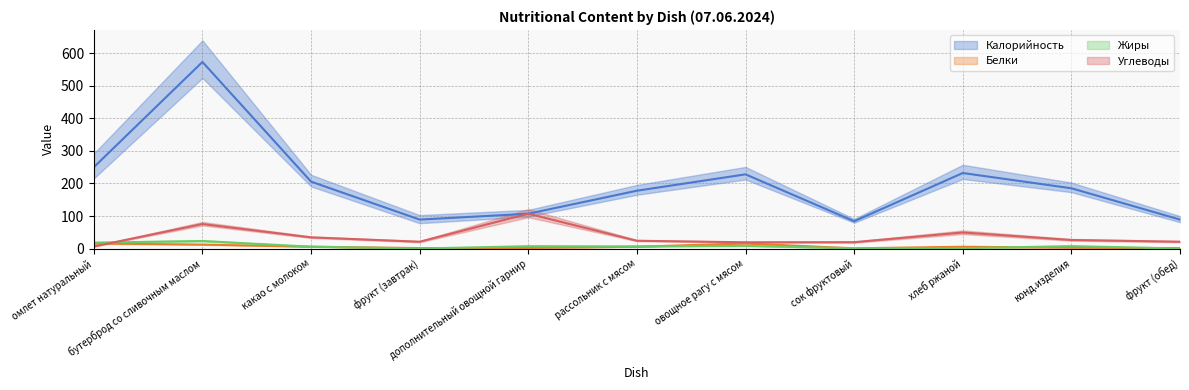

True or false: Белки has a value of 15.7 at овощное рагу с мясом.

True